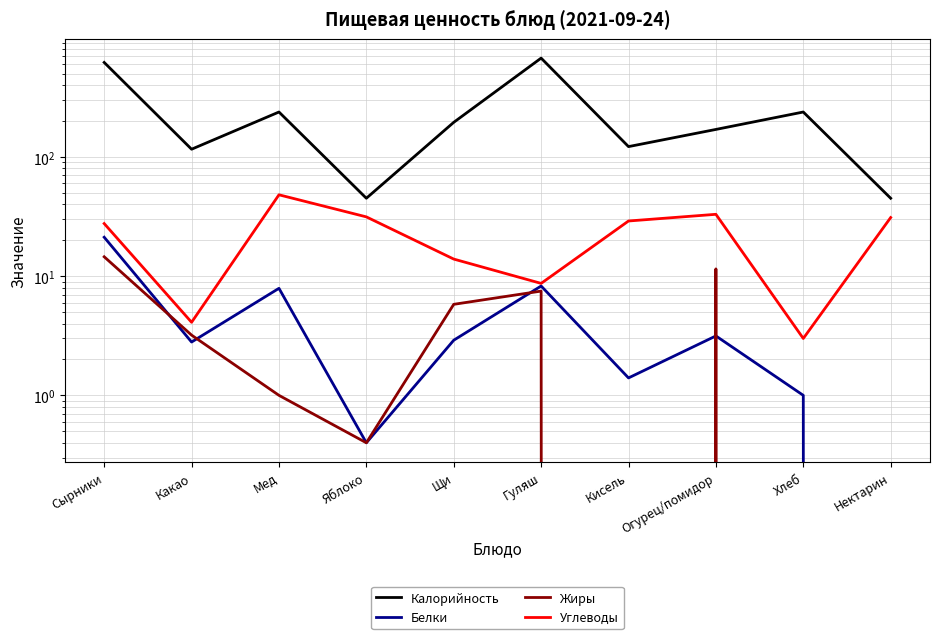

What is the value of the Углеводы point at the 3rd from the left?

48.1